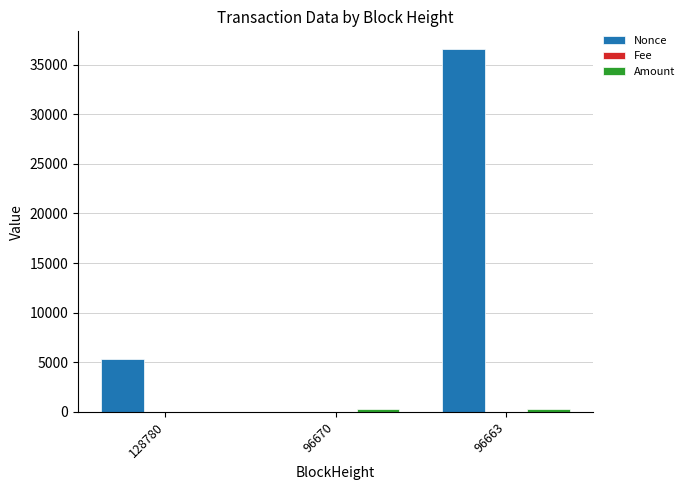

How many values in Nonce are above zero?

2